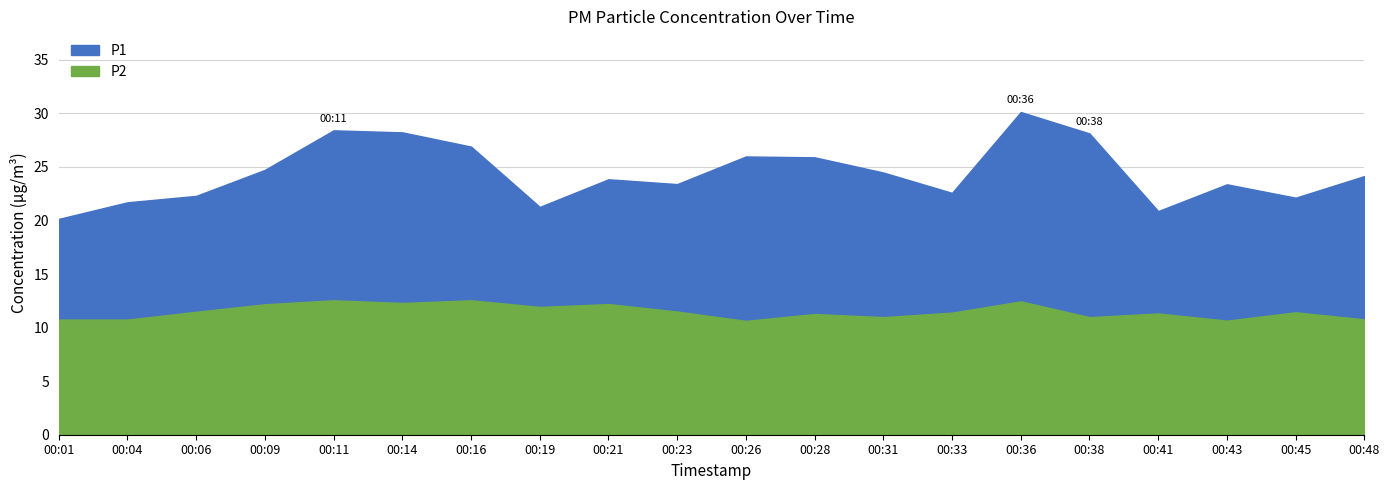

True or false: P2 and P1 cross at least once.

False